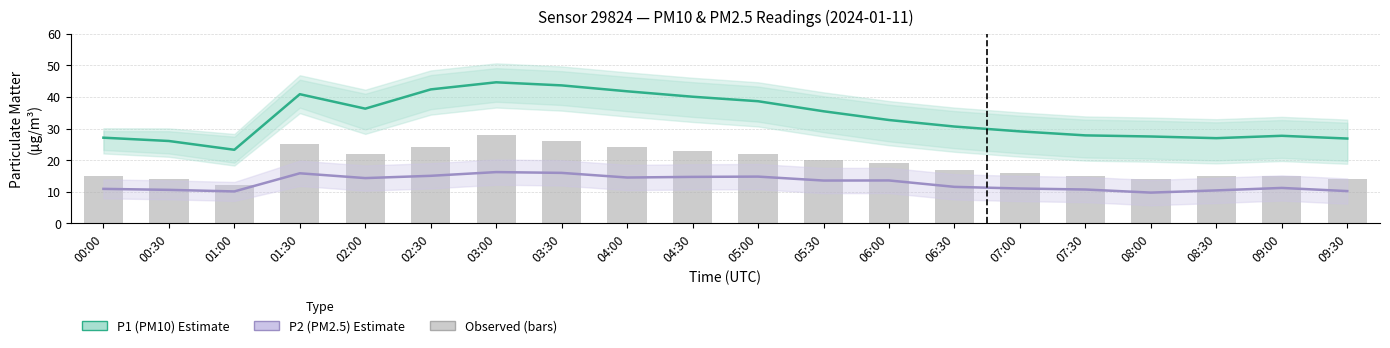

What is the greatest value displayed?

44.6